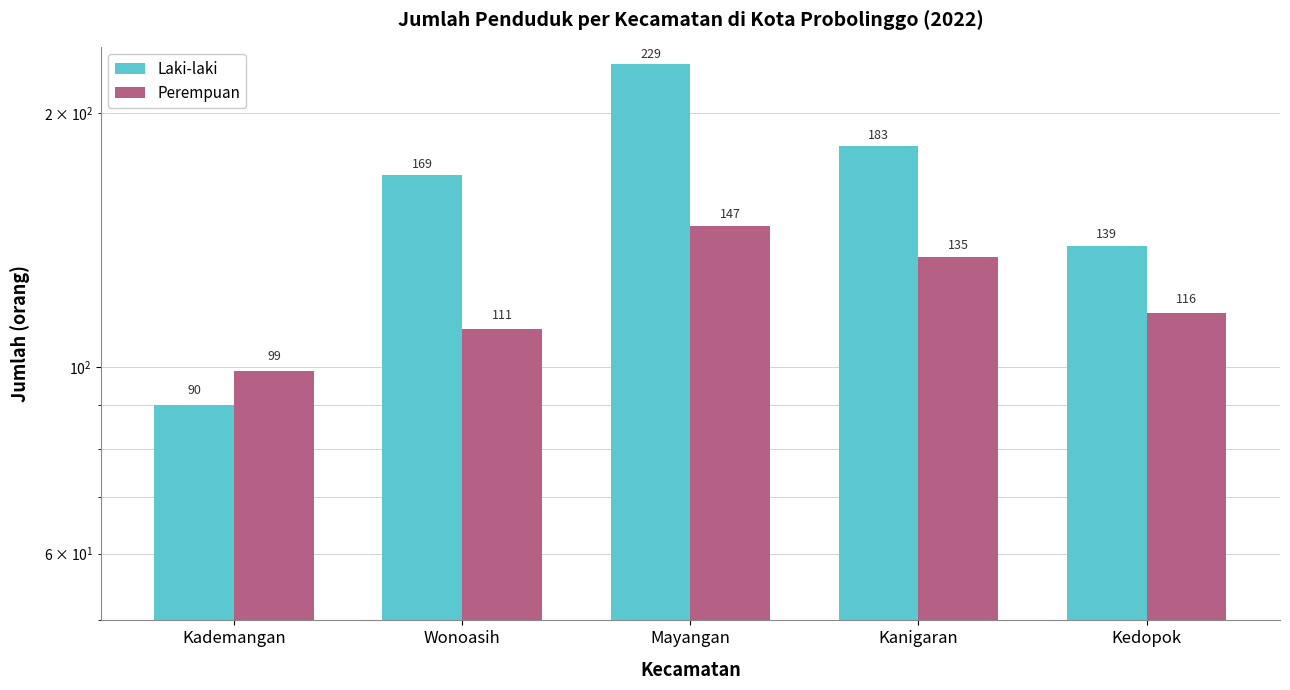

Which has a higher value, Wonoasih or Kademangan?

Wonoasih